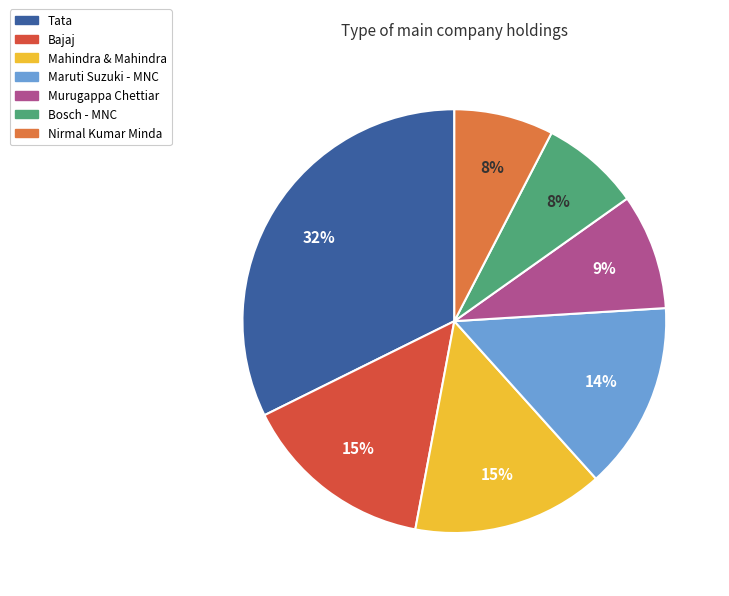

Between Maruti Suzuki - MNC and Murugappa Chettiar, which is larger?

Maruti Suzuki - MNC